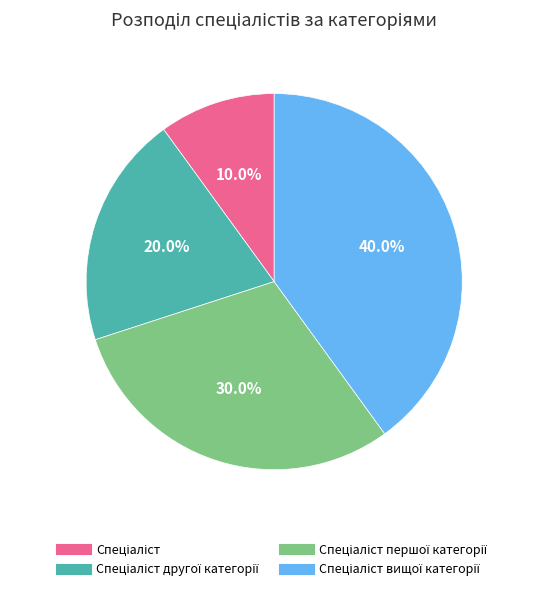

Does any single category account for the majority?

No